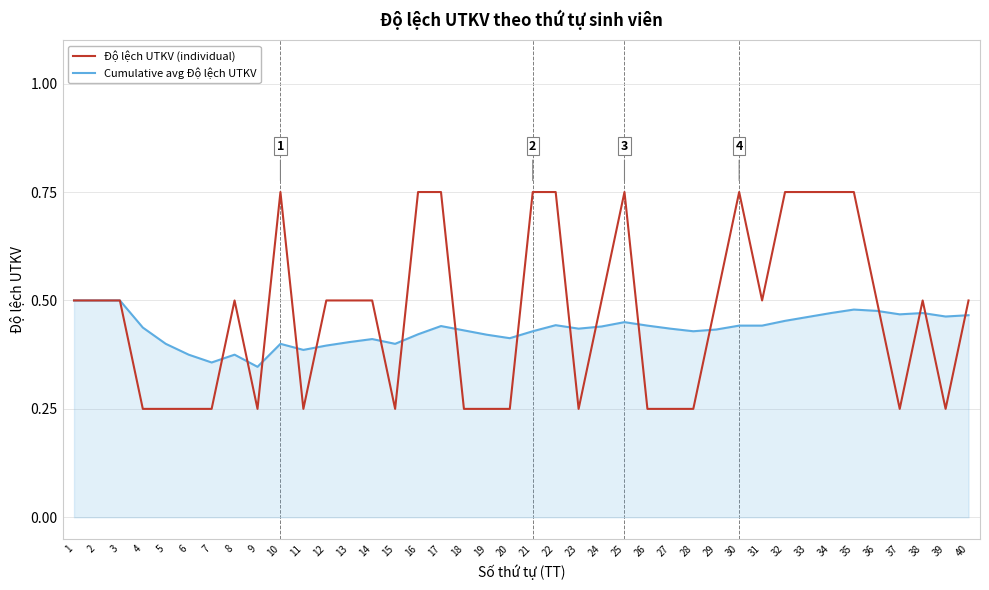

What is the total value across all series at 40?

1.0